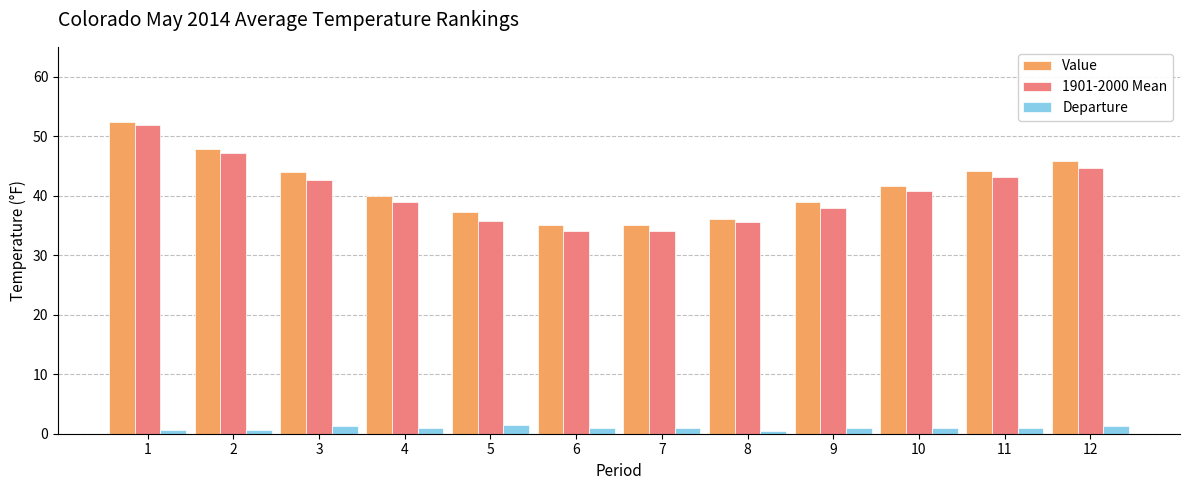

True or false: 1901-2000 Mean has a value of 14.2 at 8.

False